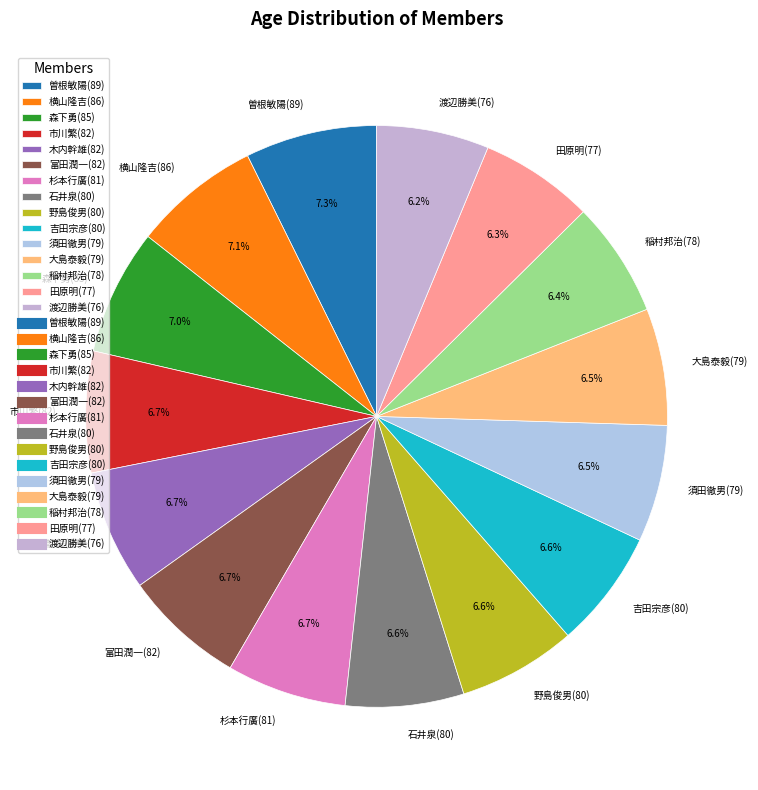

Count the number of slices in the pie.

15